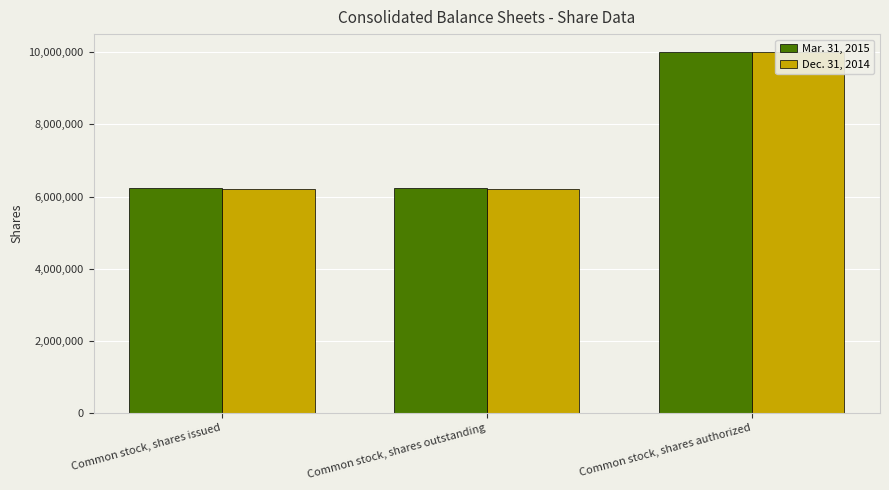

How many values in the Dec. 31, 2014 series exceed 6219002?

1